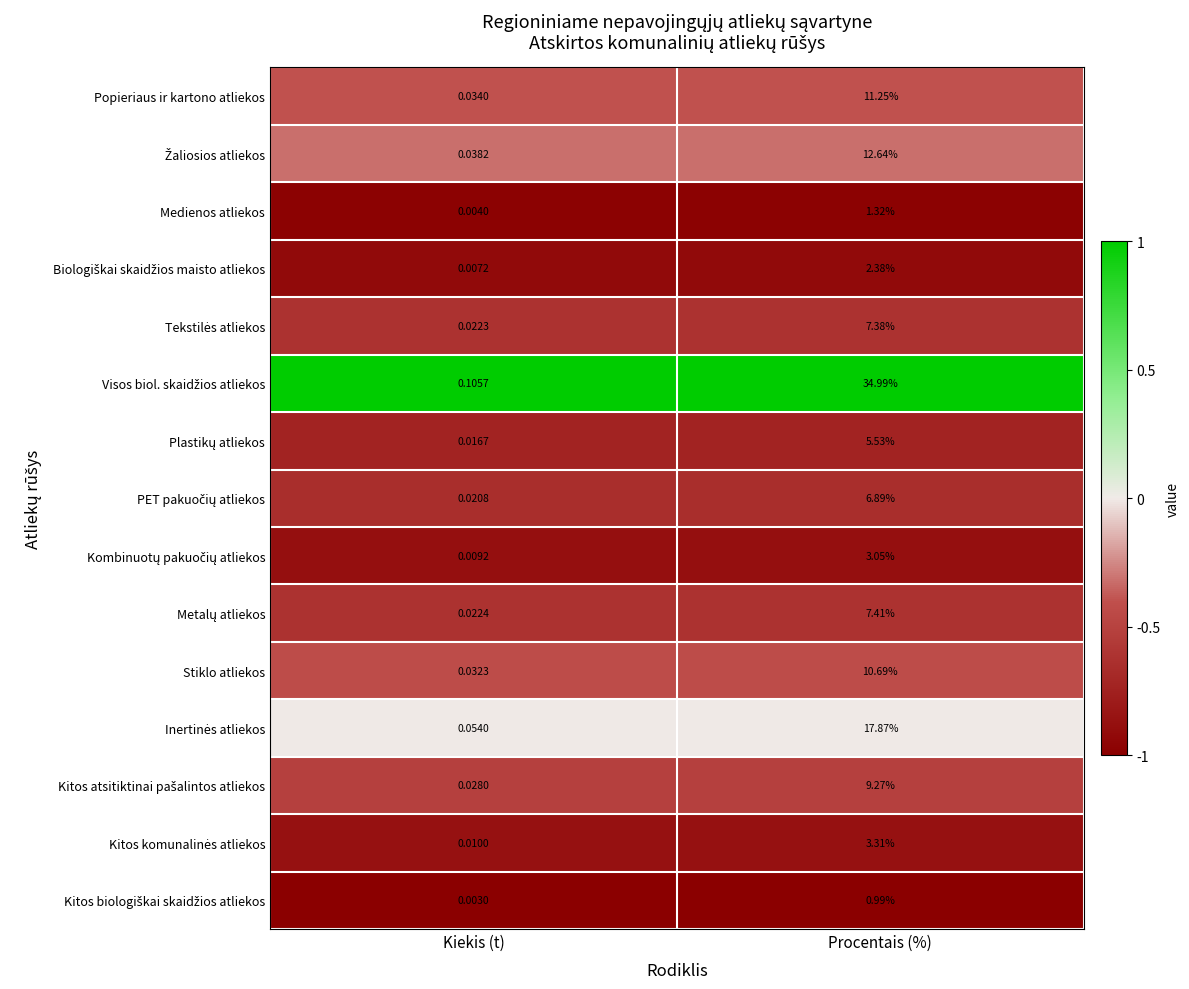

Which label corresponds to the smallest value in the chart?

Kiekis (t)